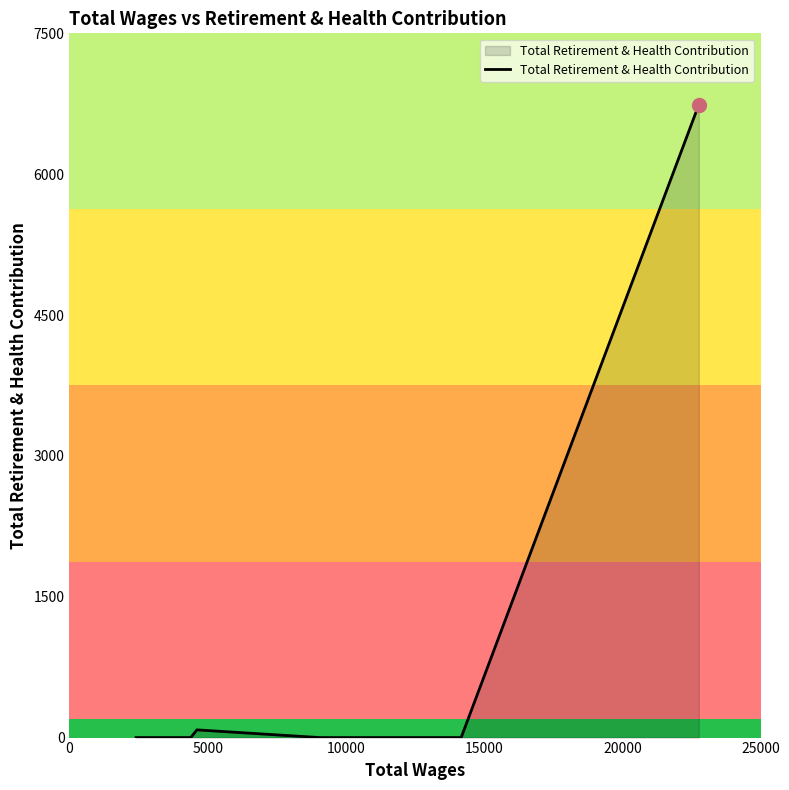

What is the greatest value displayed?

6739